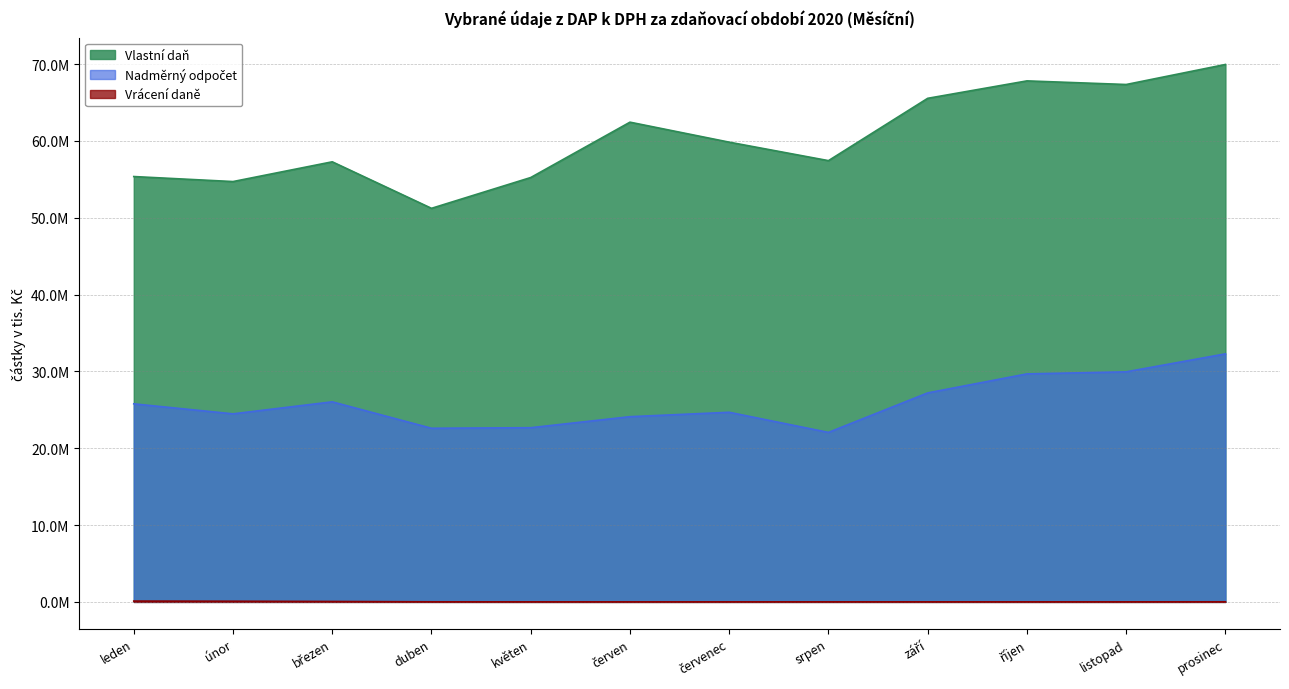

Is the value of Vlastní daň at červenec greater than the value of Nadměrný odpočet at únor?

Yes